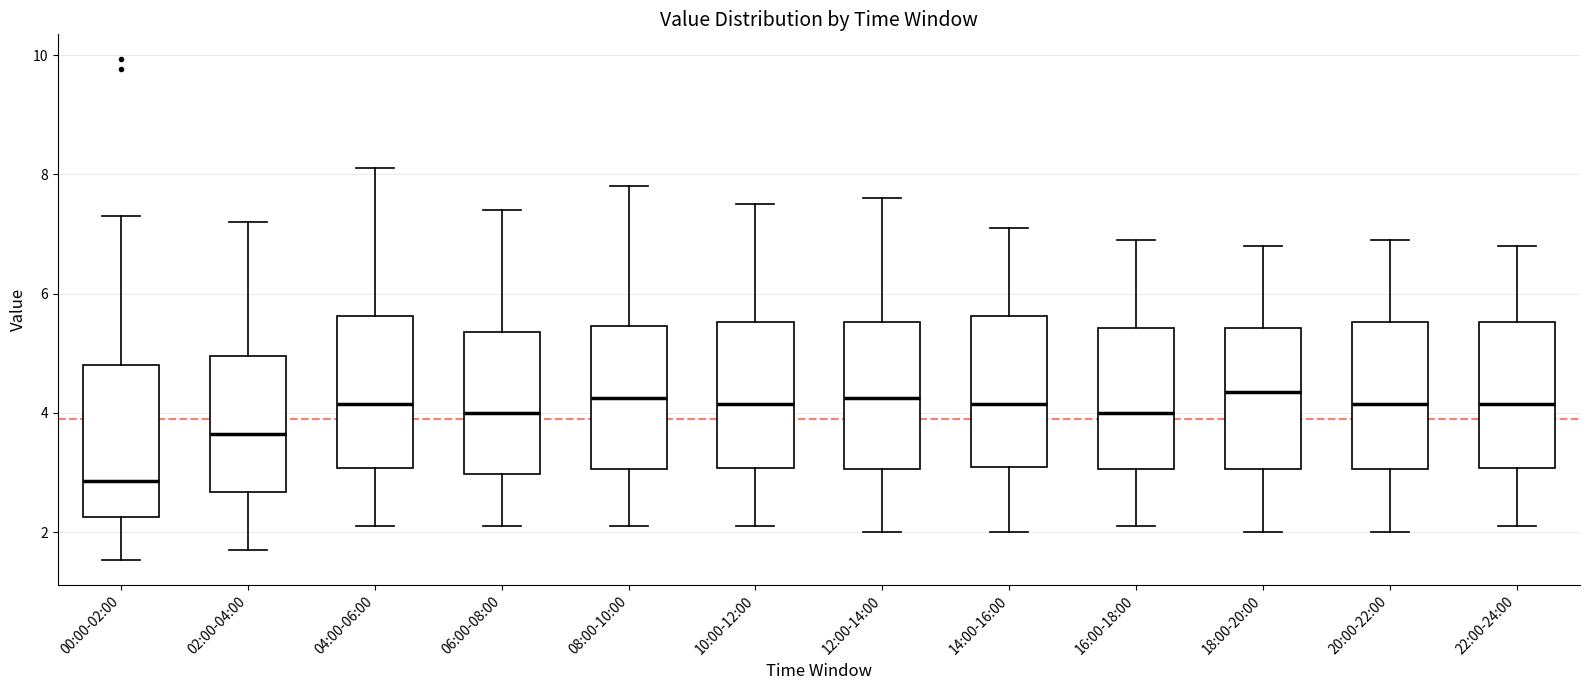

Reading left to right, read every box against the y-axis: the position of its median line, the range the box covers, and the ends of its whiskers. The values are not printed on the chart, so give them approximately, as read against the axis.

00:00-02:00: median 2.8, box 2.2 to 4.8, whiskers 1.6 to 7.4
02:00-04:00: median 3.6, box 2.6 to 5.0, whiskers 1.8 to 7.2
04:00-06:00: median 4.2, box 3.0 to 5.6, whiskers 2.2 to 8.2
06:00-08:00: median 4.0, box 3.0 to 5.4, whiskers 2.2 to 7.4
08:00-10:00: median 4.2, box 3.0 to 5.4, whiskers 2.2 to 7.8
10:00-12:00: median 4.2, box 3.0 to 5.6, whiskers 2.2 to 7.6
12:00-14:00: median 4.2, box 3.0 to 5.6, whiskers 2.0 to 7.6
14:00-16:00: median 4.2, box 3.2 to 5.6, whiskers 2.0 to 7.2
16:00-18:00: median 4.0, box 3.0 to 5.4, whiskers 2.2 to 7.0
18:00-20:00: median 4.4, box 3.0 to 5.4, whiskers 2.0 to 6.8
20:00-22:00: median 4.2, box 3.0 to 5.6, whiskers 2.0 to 7.0
22:00-24:00: median 4.2, box 3.0 to 5.6, whiskers 2.2 to 6.8